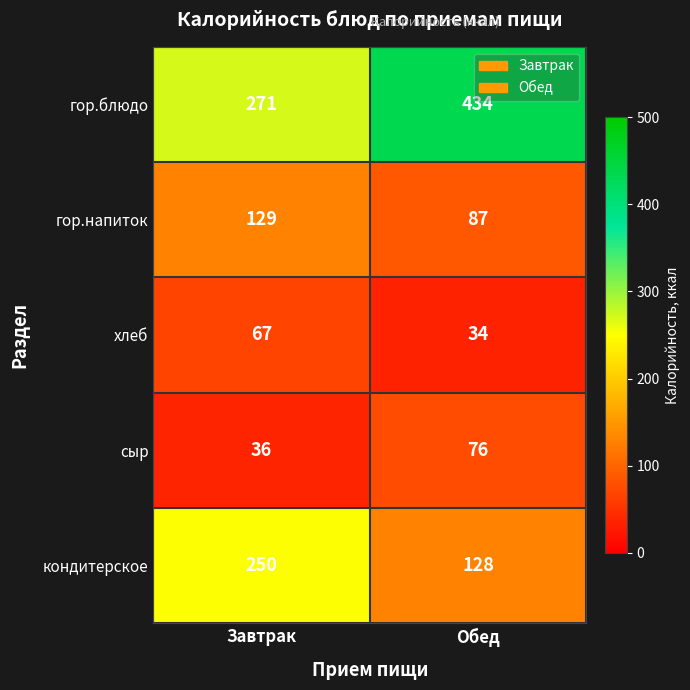

Rank the series by their maximum value, from highest to lowest.

гор.блюдо, кондитерское, гор.напиток, сыр, хлеб